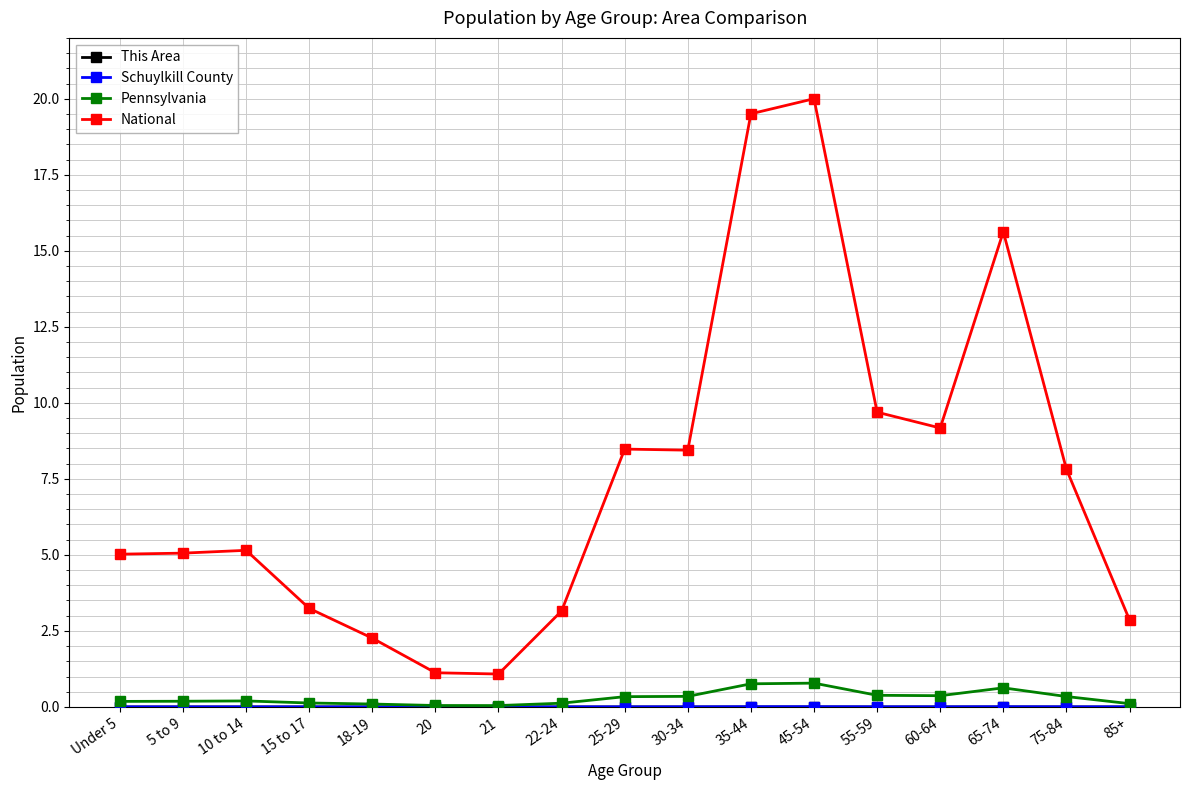

Which series has the largest range (max minus min)?

National